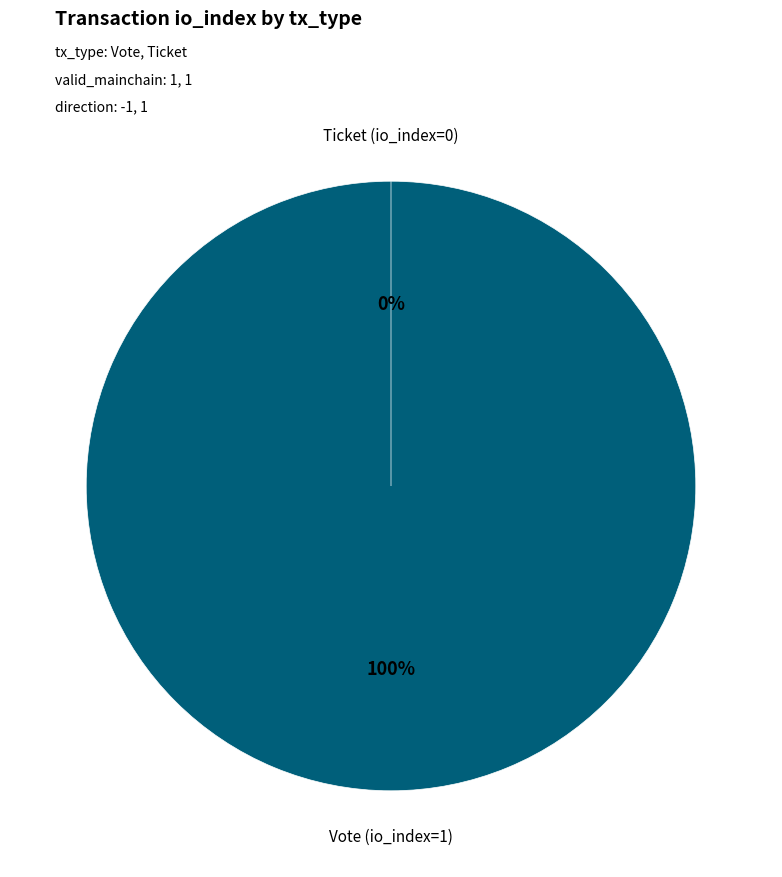

Which category has the smallest portion of the pie?

Ticket (io_index=0)